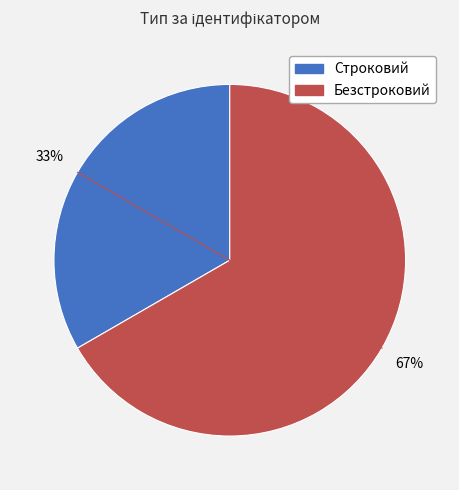

Combined, do Безстроковий and Строковий account for over 50%?

Yes